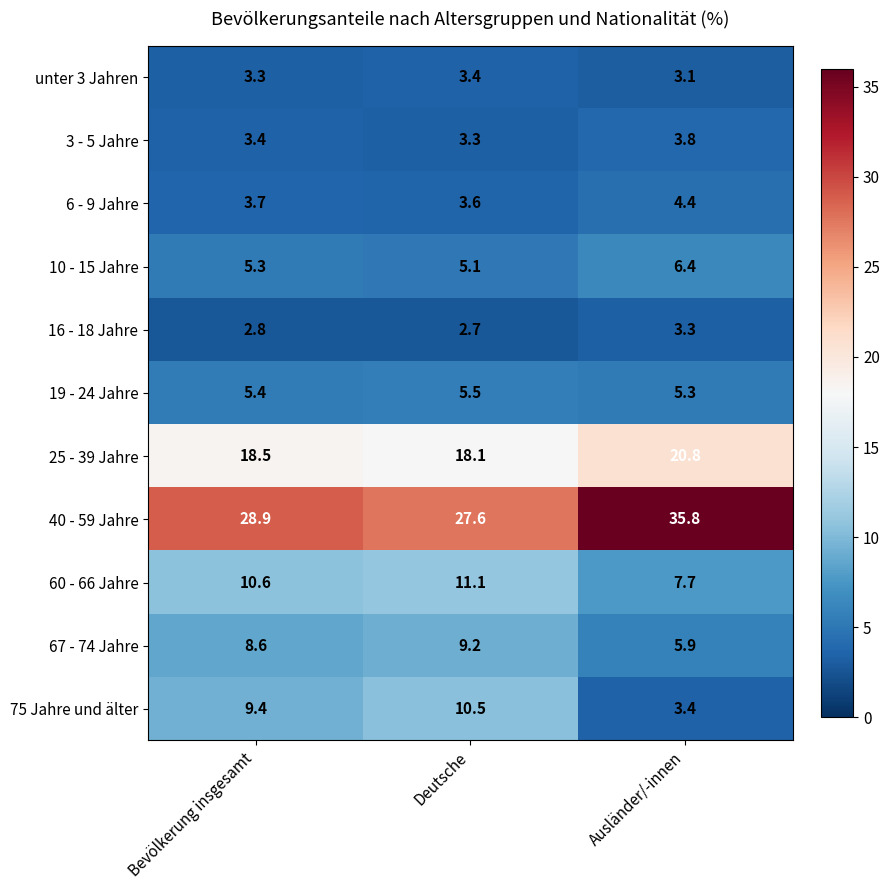

The 6 - 9 Jahre series shows 3.6 at Deutsche. True or false?

True